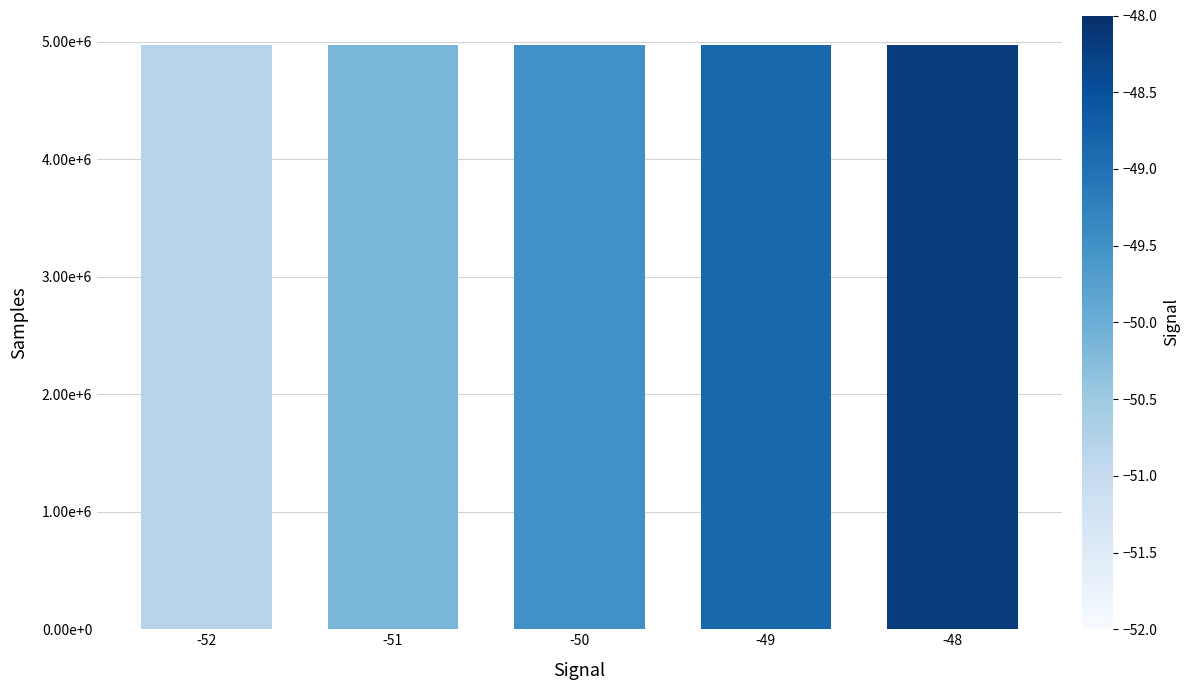

How many data points are above 4973058?

2